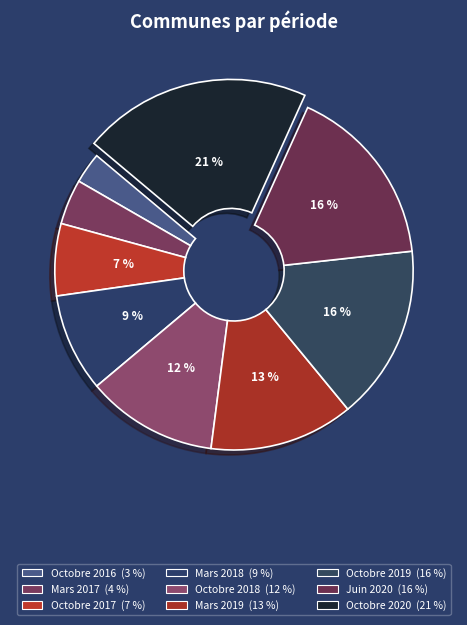

How many segments does this pie chart have?

9